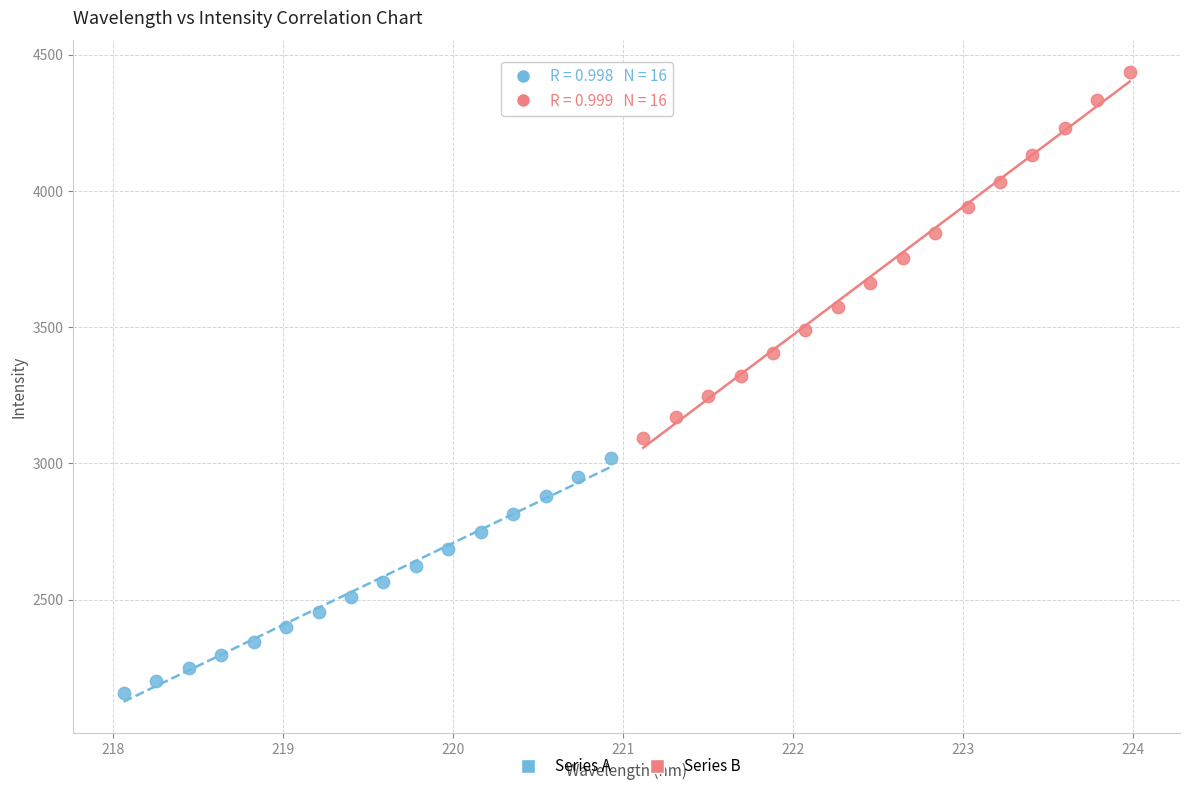

Which series has the widest spread of Y values?

Series B